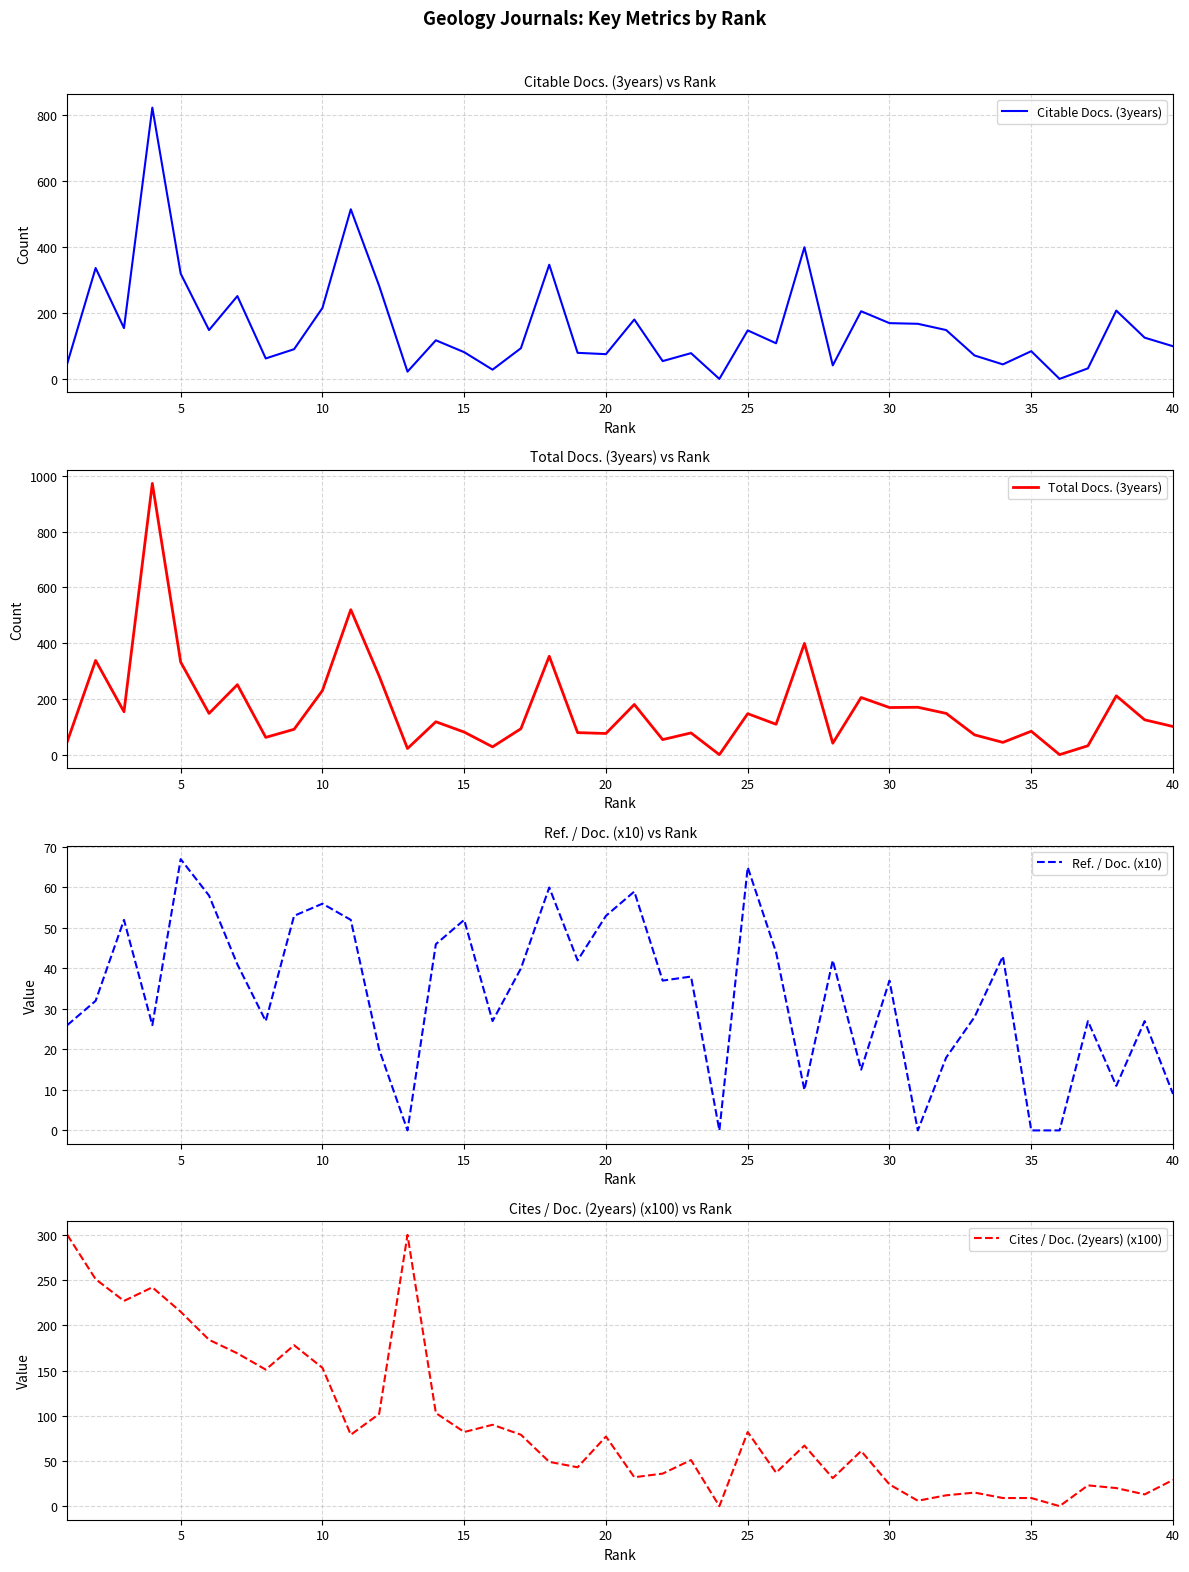

True or false: Citable Docs. (3years) has a value of 64 at 25.

False